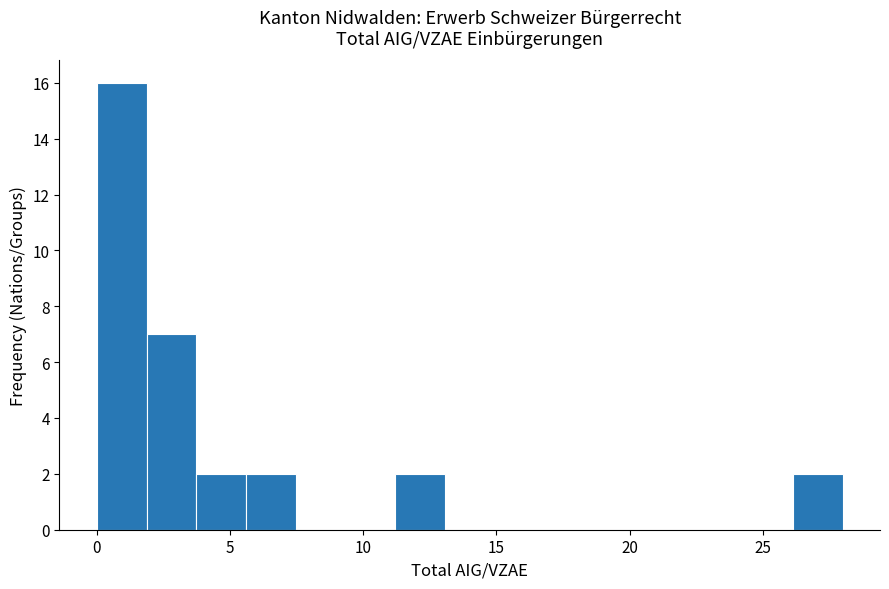

Read against the x-axis, roughly where is the centre of the tallest bar?

1.0